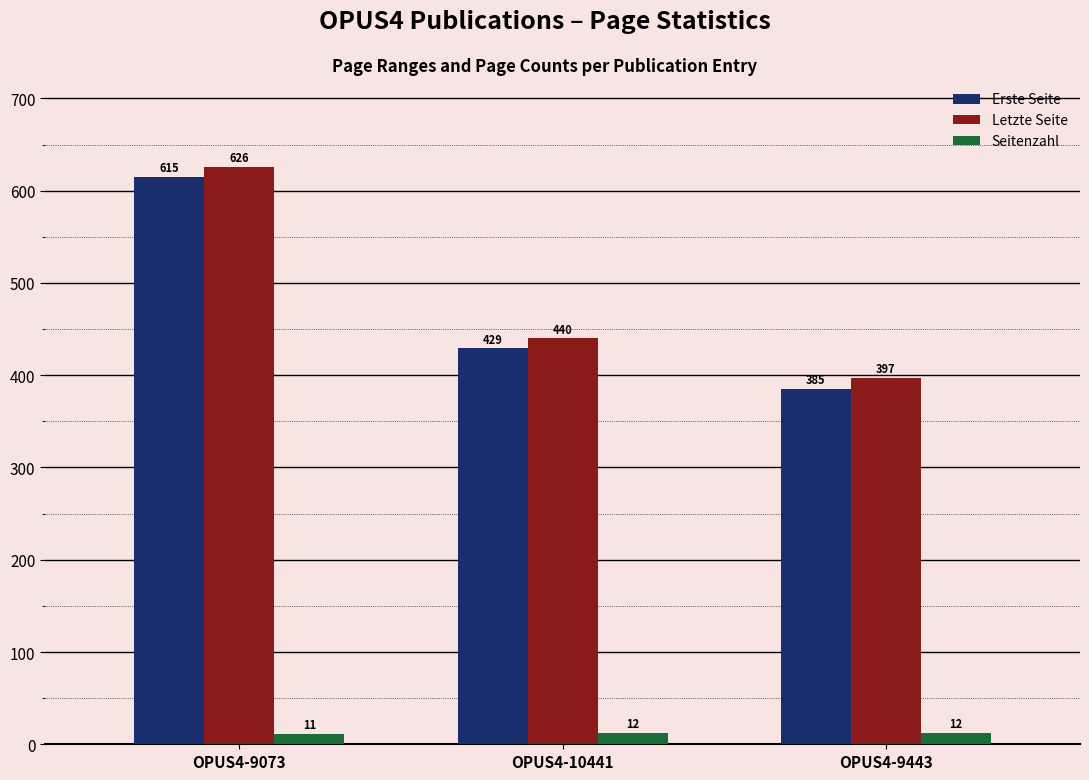

At which label is Erste Seite closest to 500?

OPUS4-10441